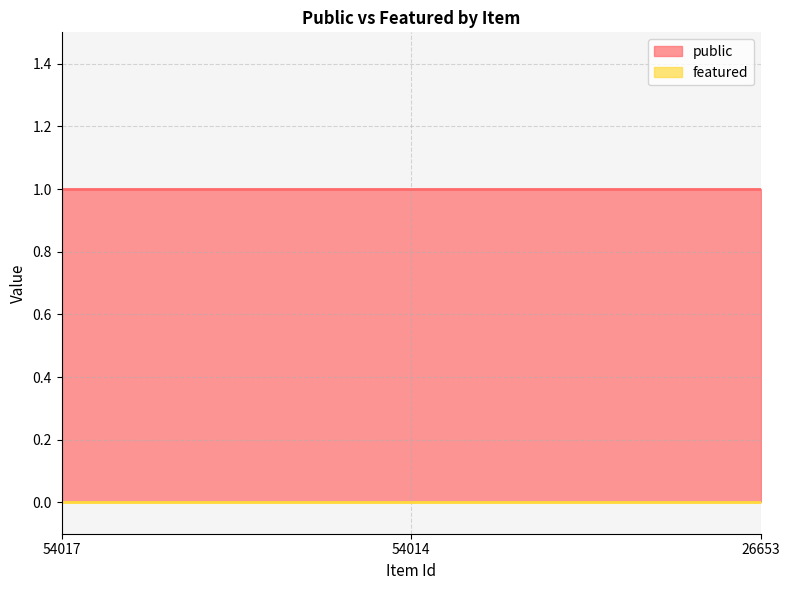

Between 54014 and 26653, which is larger?

54014